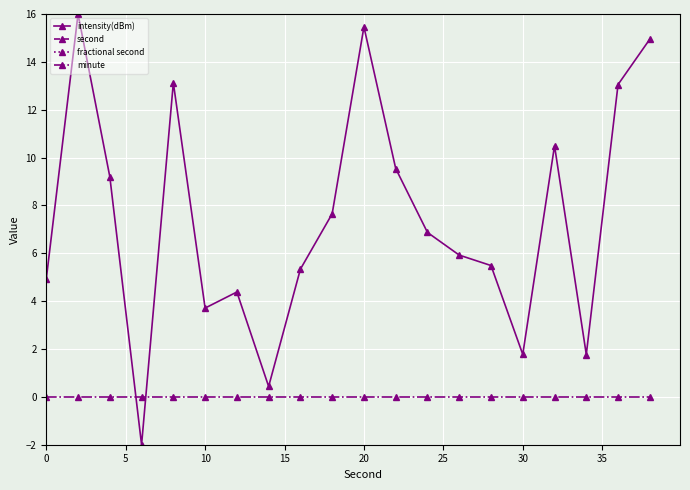

After their last crossing, which series has the higher values: minute or intensity(dBm)?

intensity(dBm)